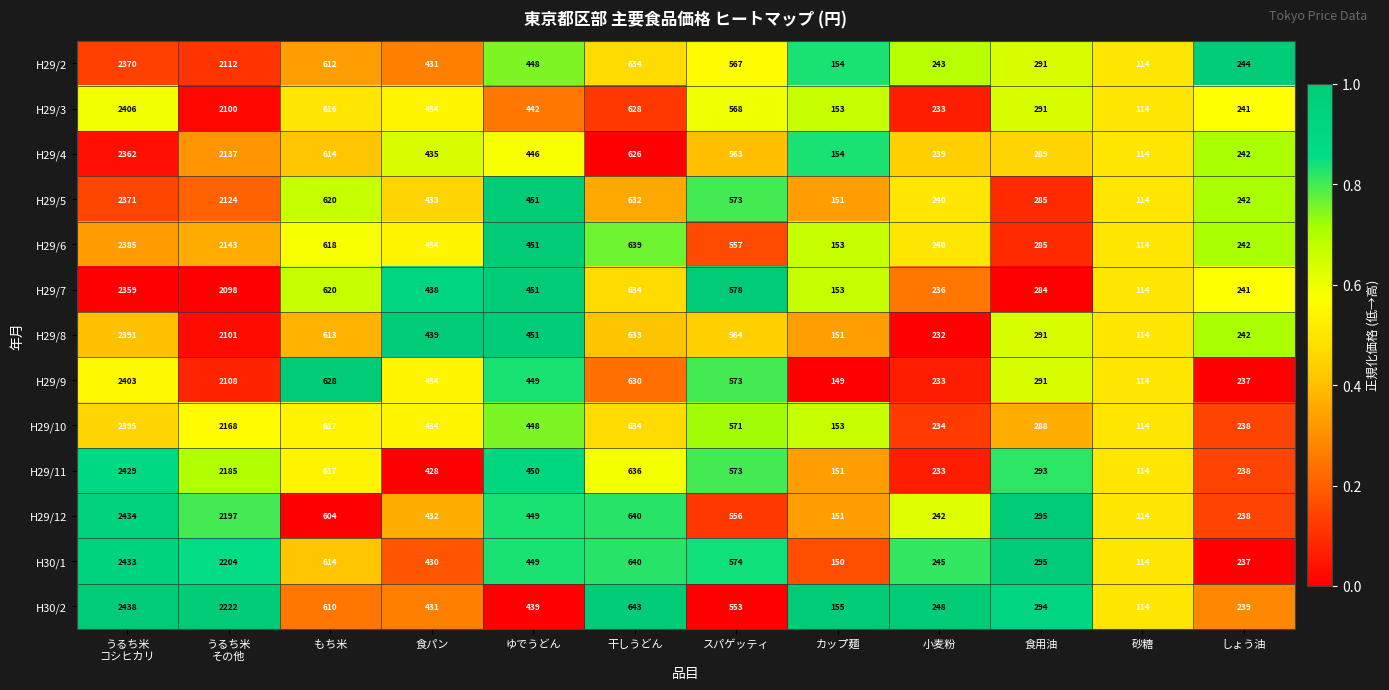

How many distinct data groups are displayed?

13